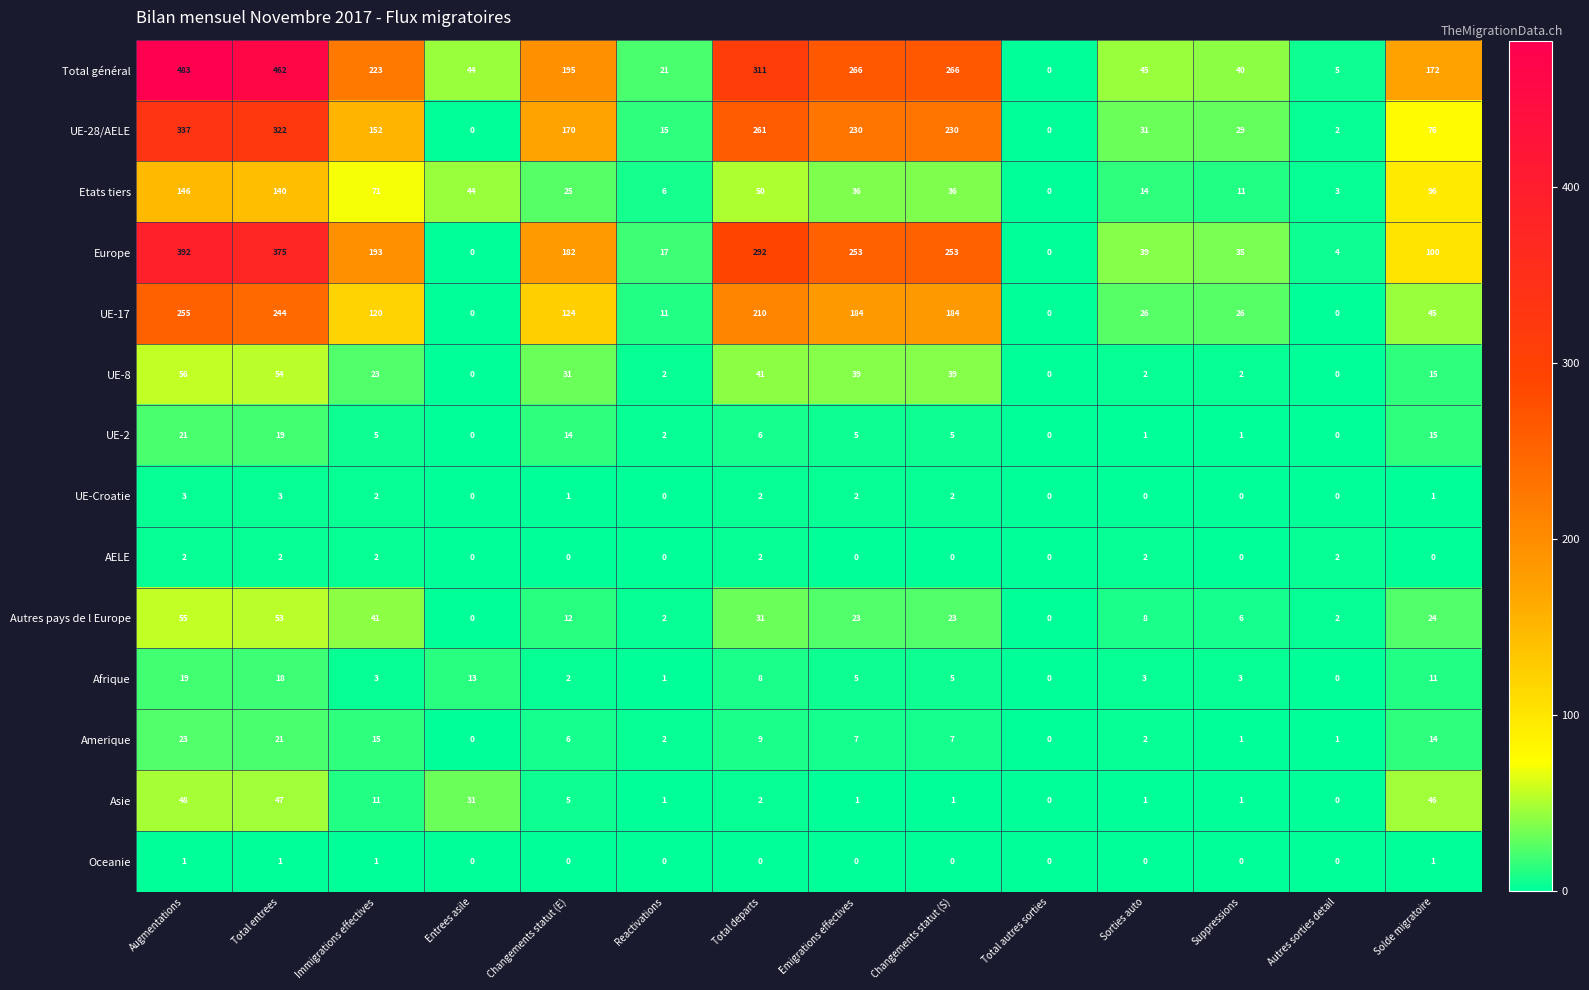

Rank the series by their maximum value, from highest to lowest.

Total général, Europe, UE-28/AELE, UE-17, Etats tiers, UE-8, Autres pays de l Europe, Asie, Amerique, UE-2, Afrique, UE-Croatie, AELE, Oceanie